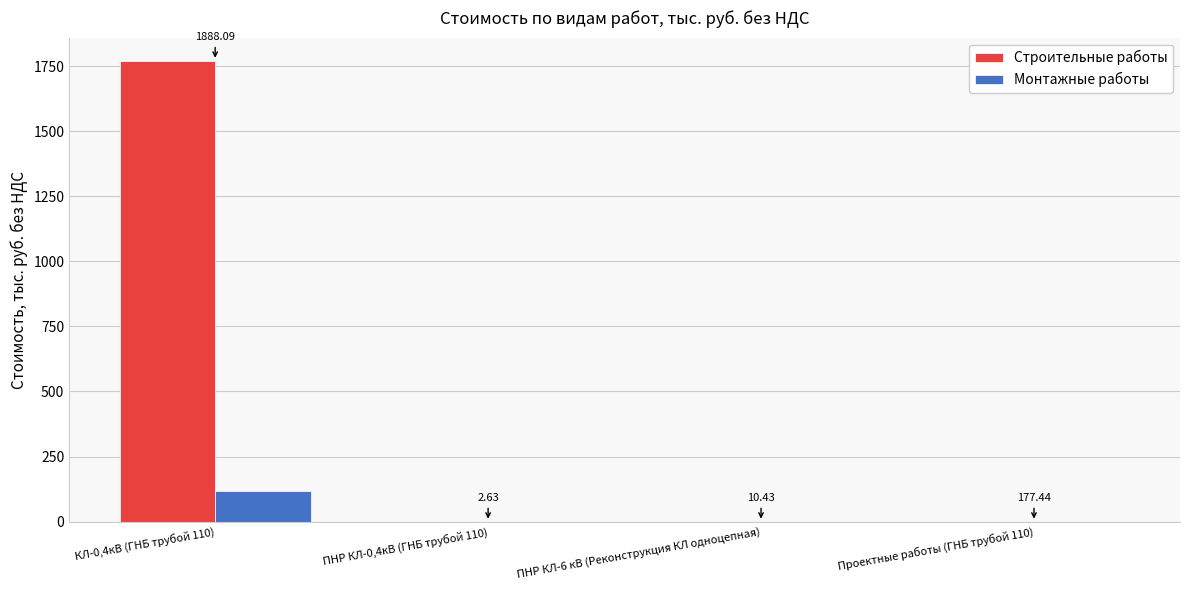

Are the bars horizontal?

No